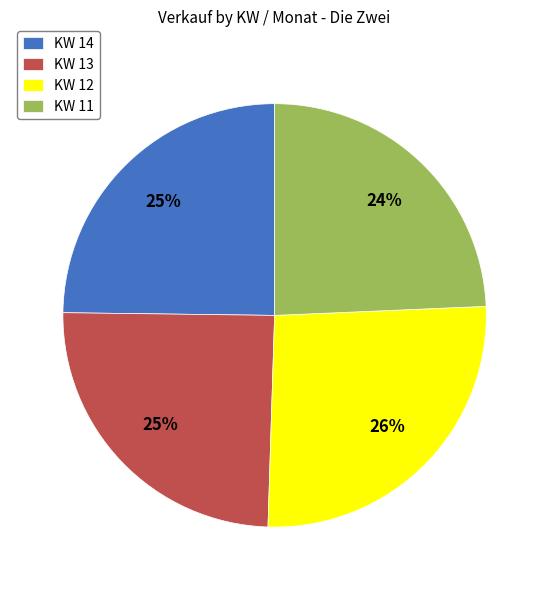

Which has a higher value, KW 13 or KW 12?

KW 12